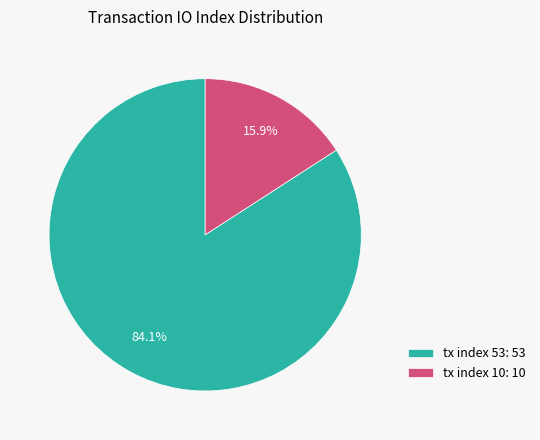

Does tx index 10 account for over 50% of the chart?

No